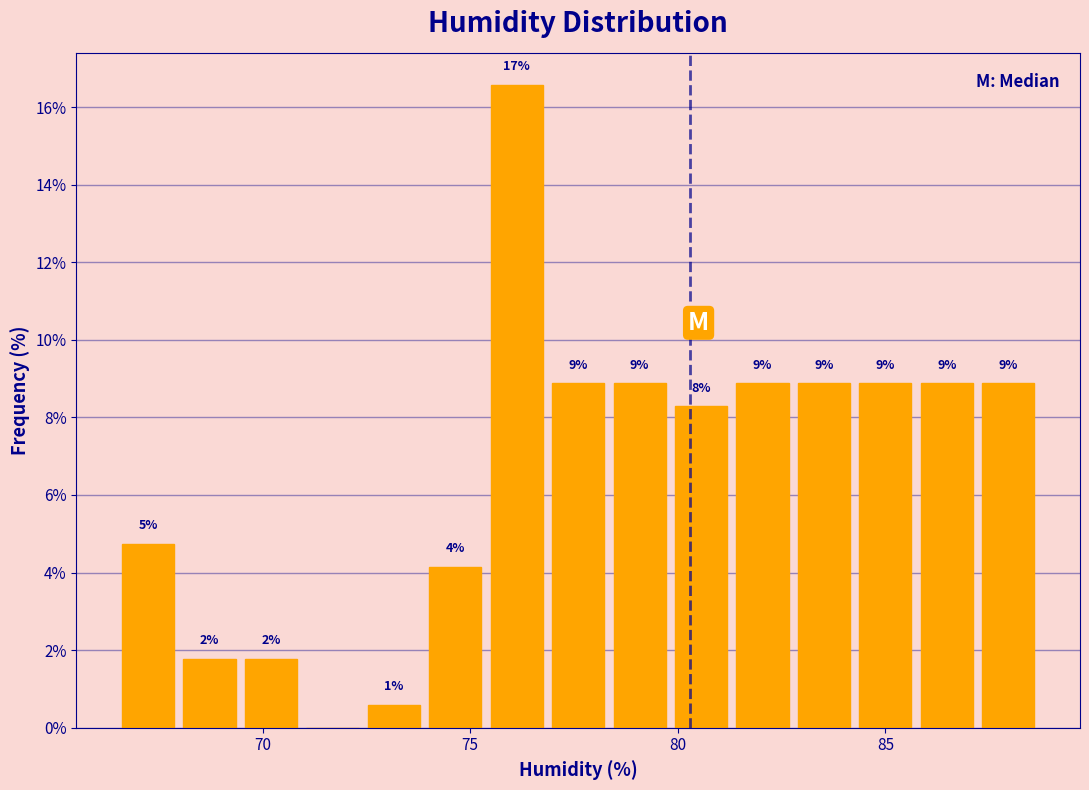

Around what value on the x-axis is the tallest bar? Give the approximate position of its centre, as read against the axis.

76.0